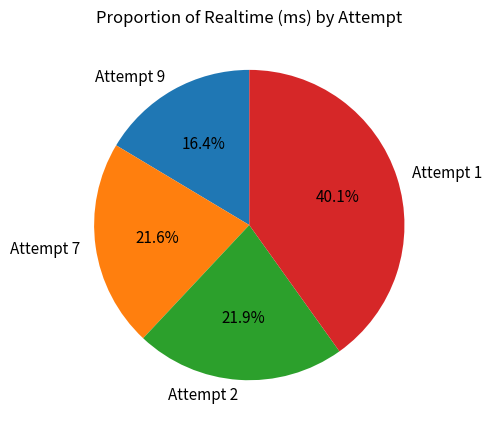

Does any single category account for the majority?

No